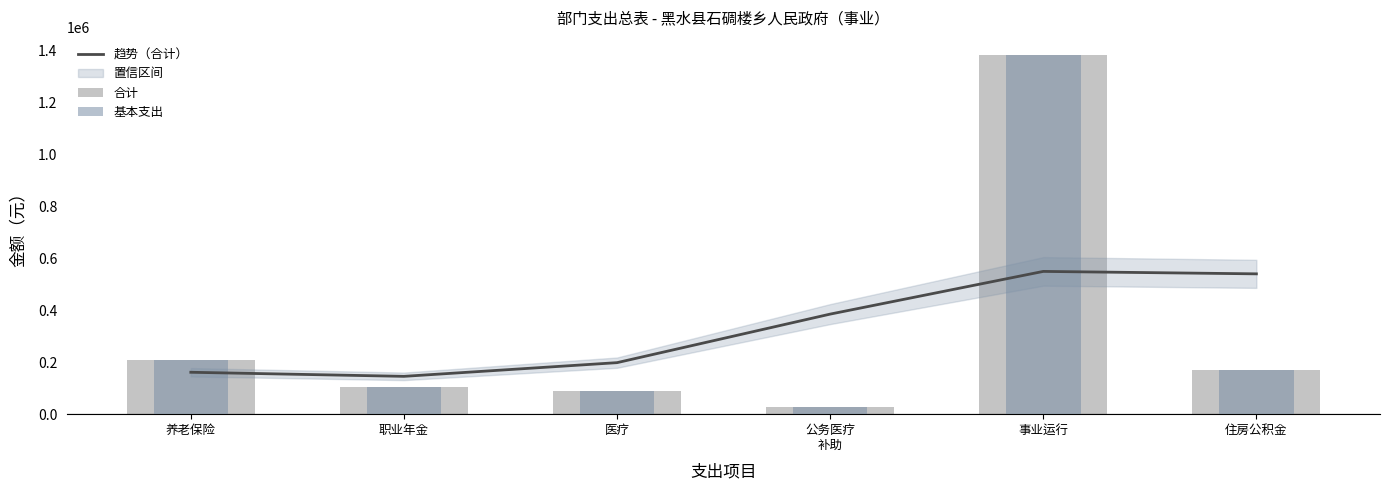

Which series has the widest spread of values?

合计